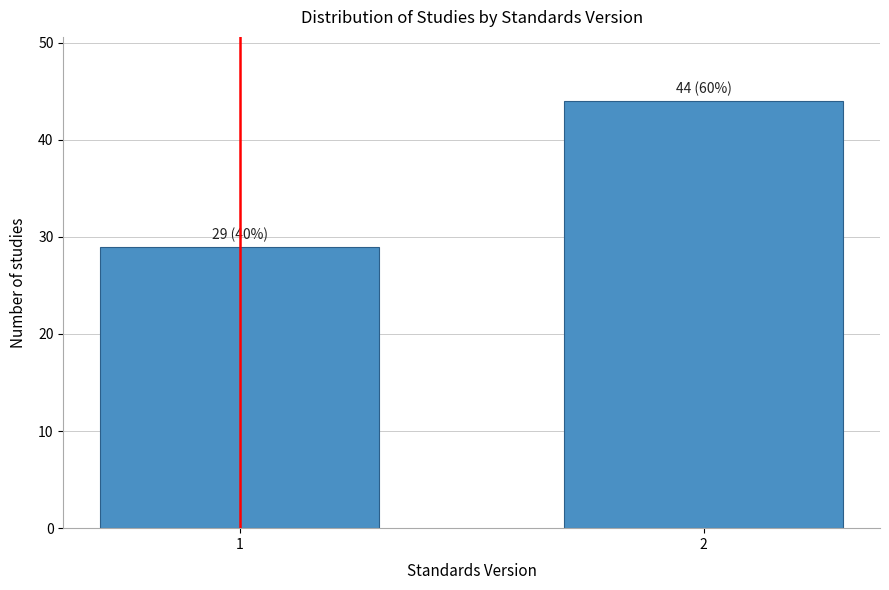

Reading left to right, what are all the values shown in this chart?

1=29	2=44